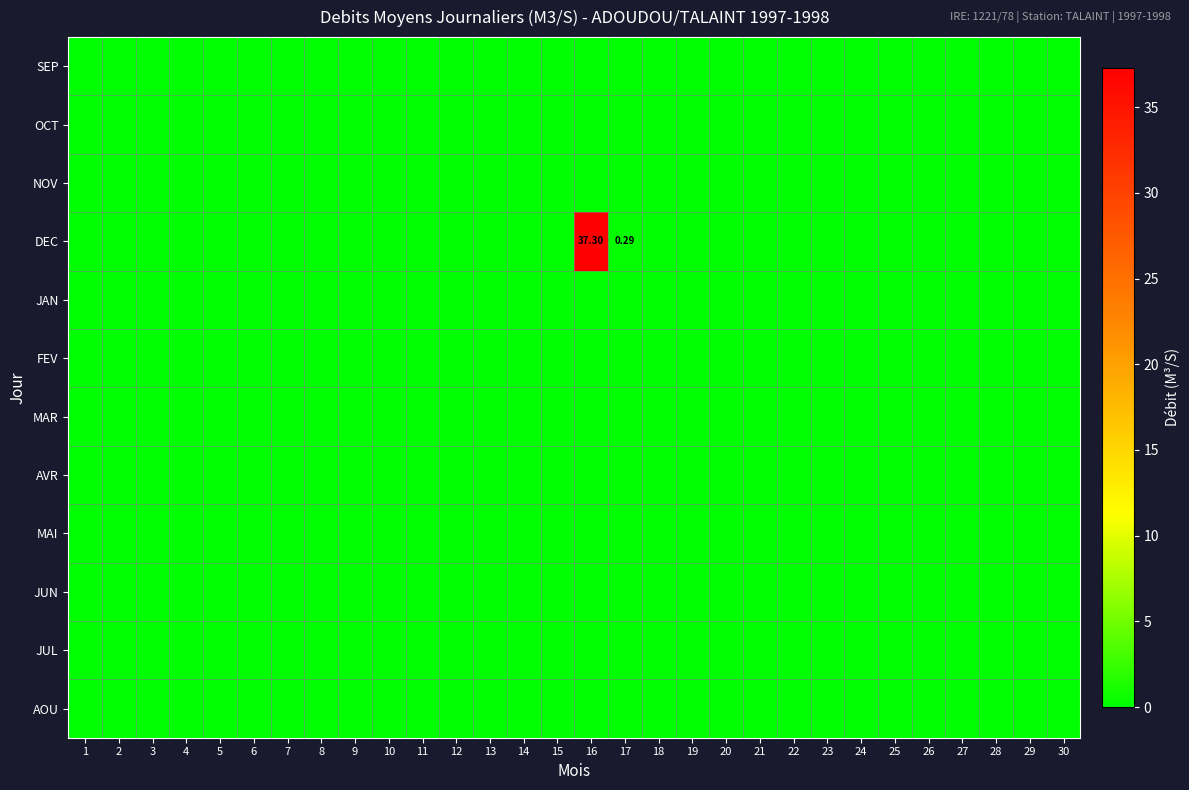

Is it true that OCT equals 0.0 at 2?

True